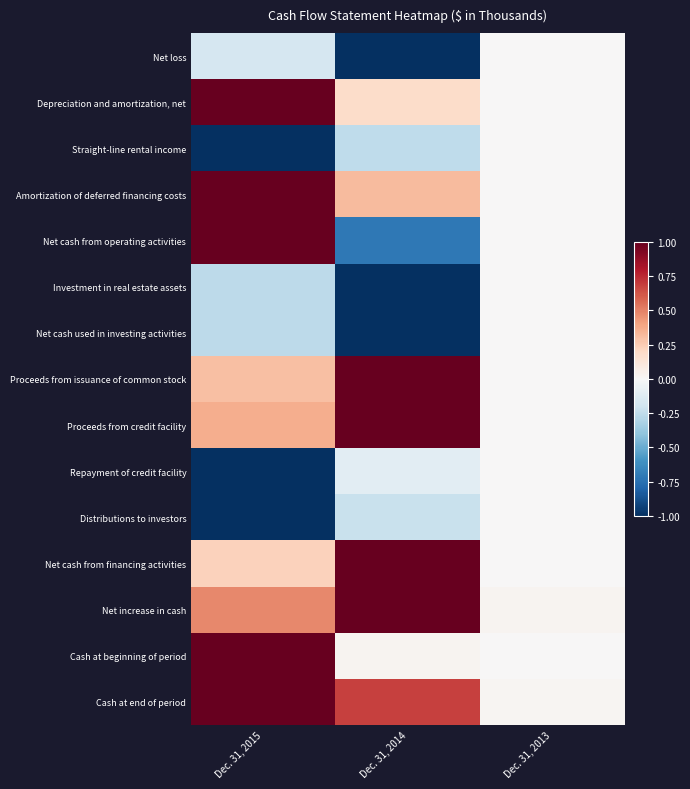

At which category is the sum across all series the highest?

Dec. 31, 2015